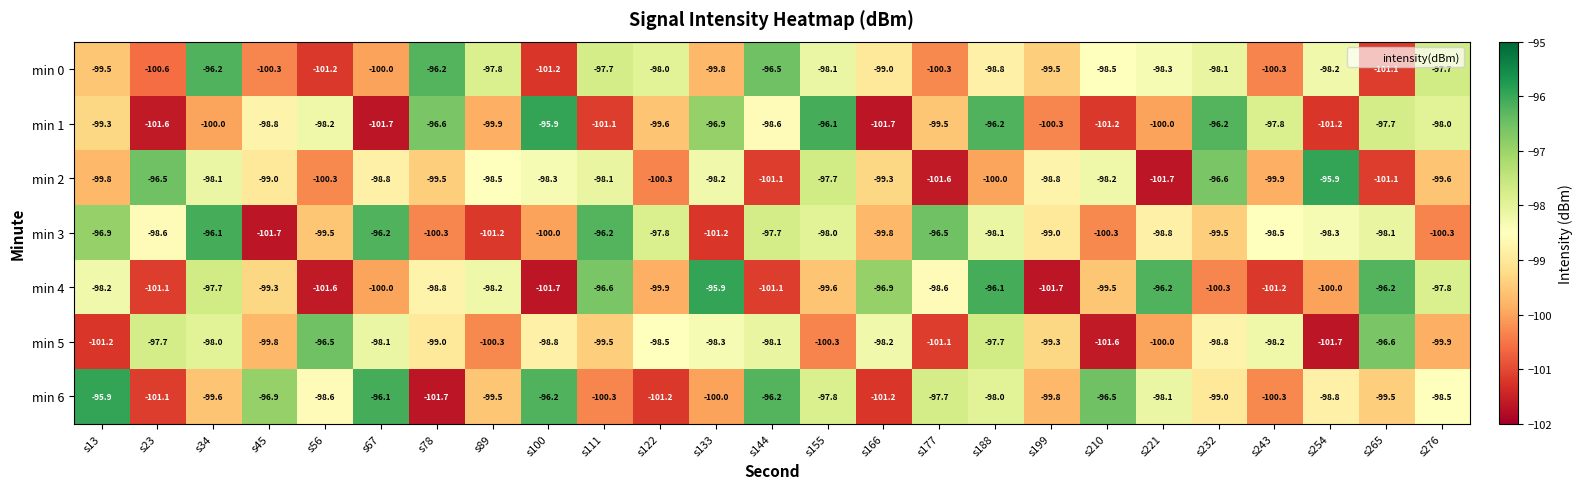

What is the minimum value for min 2?

-101.7